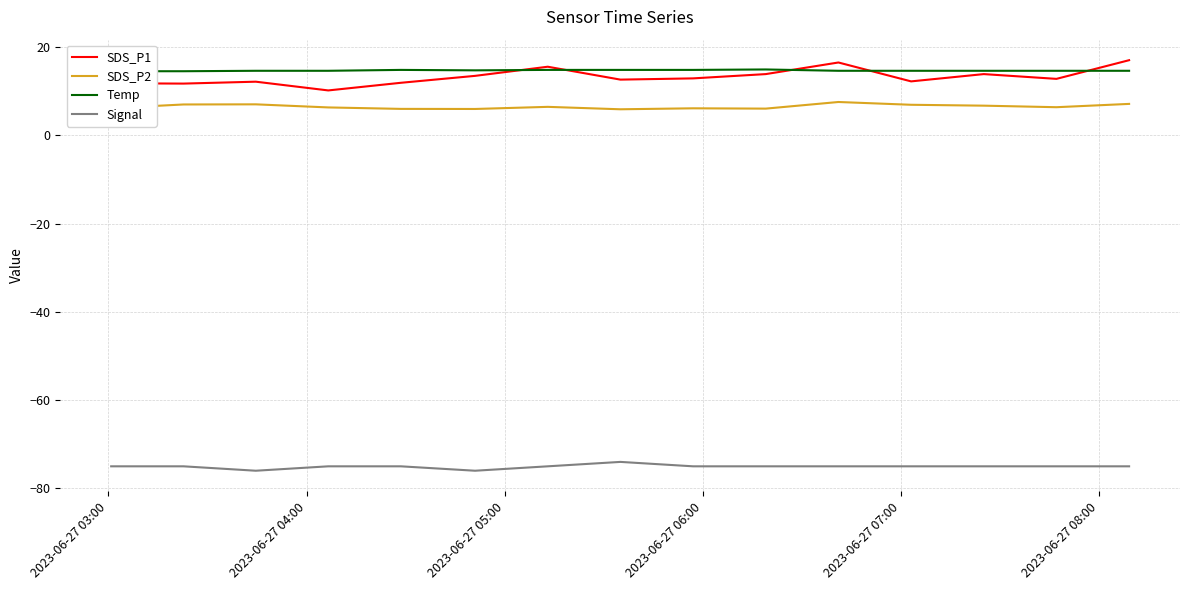

How many lines are shown in the chart?

4